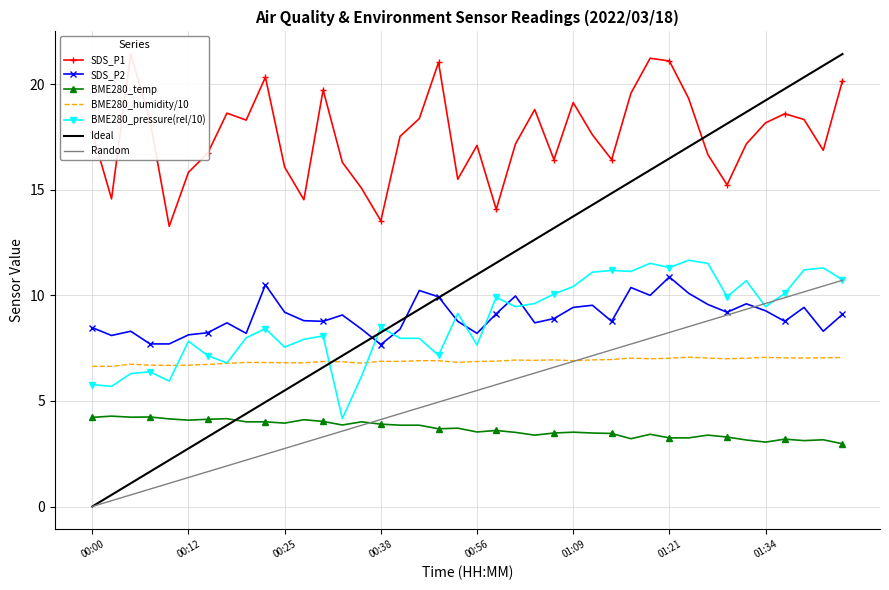

What is the average value of the SDS_P1 series?

17.5